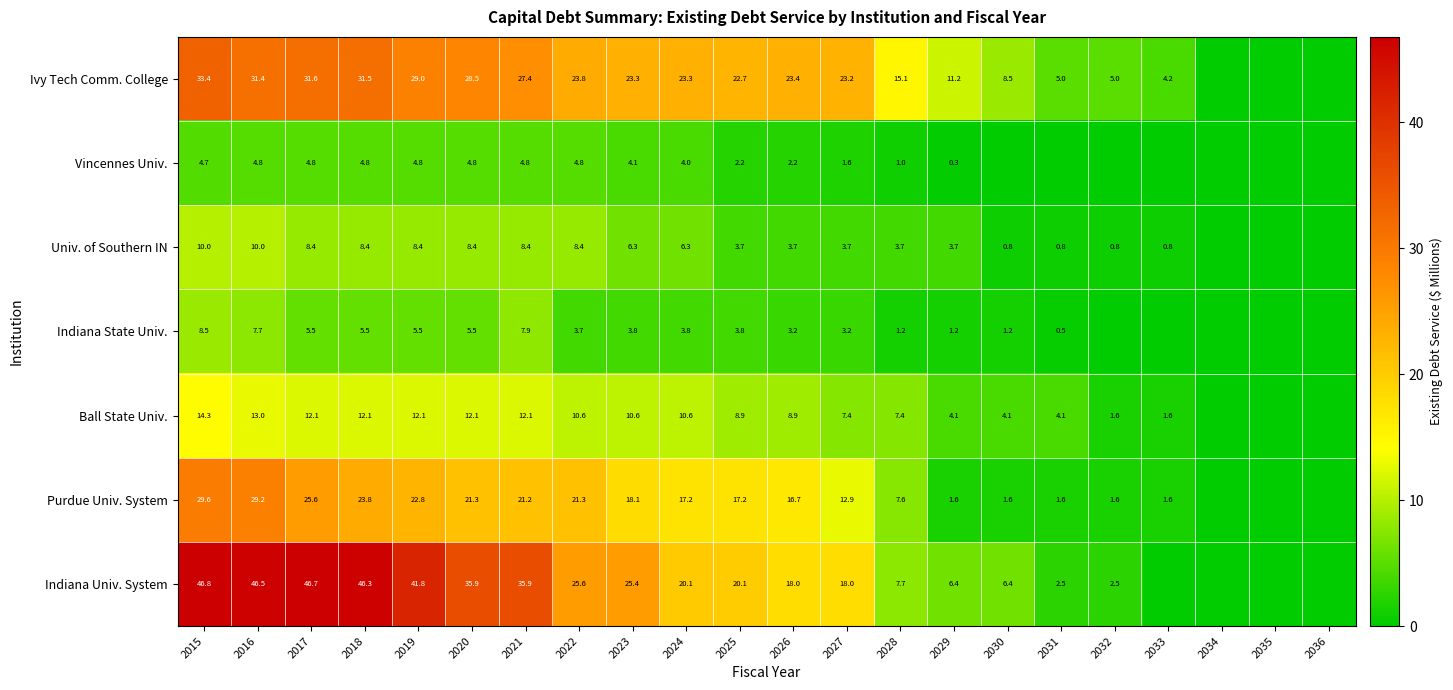

True or false: Vincennes Univ. has a value of 4.1 at 2023.

True